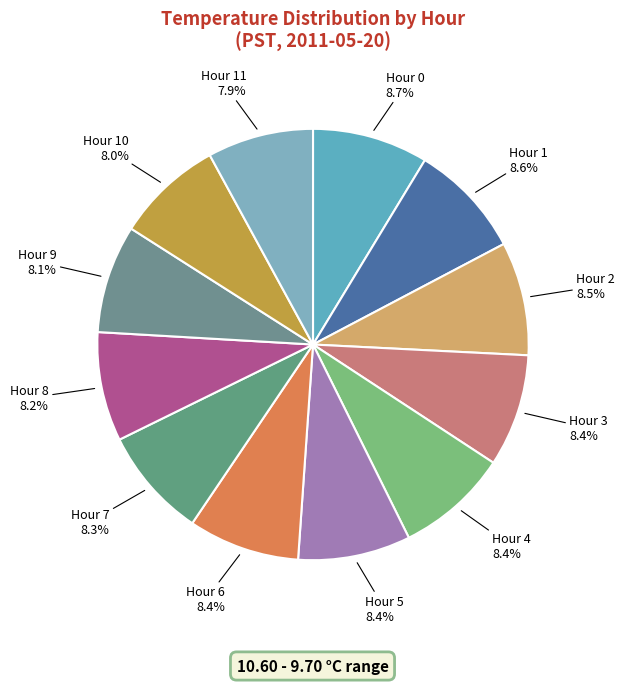

How many slices are in this pie chart?

12